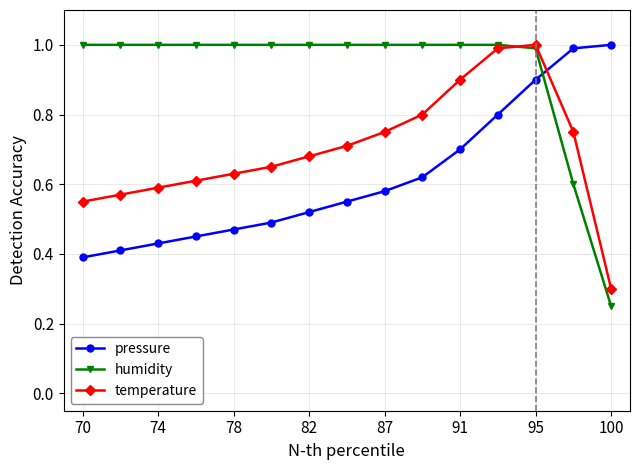

What is the maximum value shown in the chart?

1.0